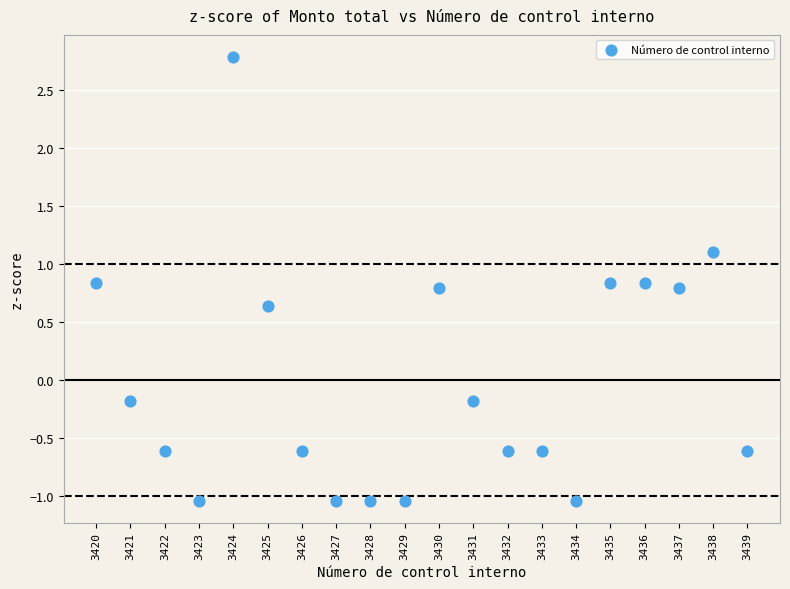

What is the range of X values (max minus min)?

19.0